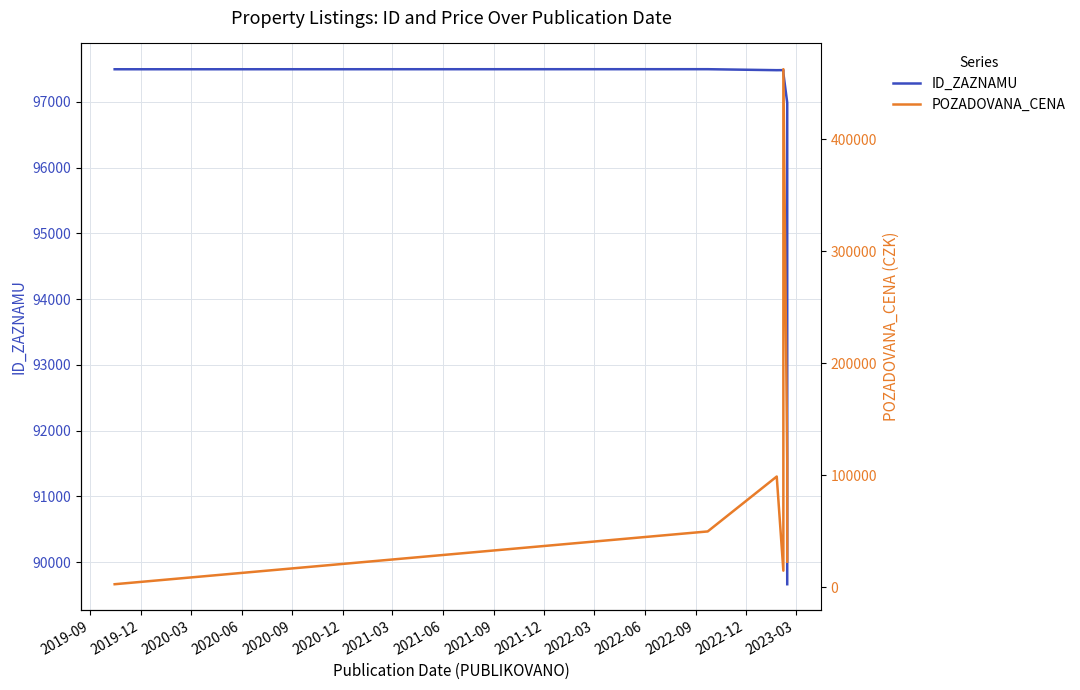

Is this an area chart (filled region under the line)?

No